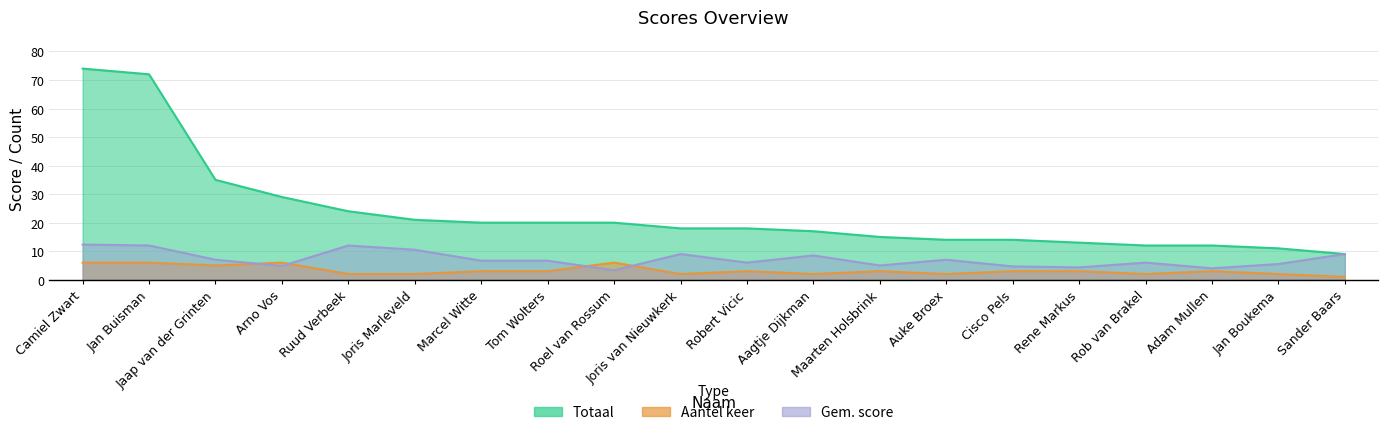

How many data points in Aantel keer are less than 3?

8